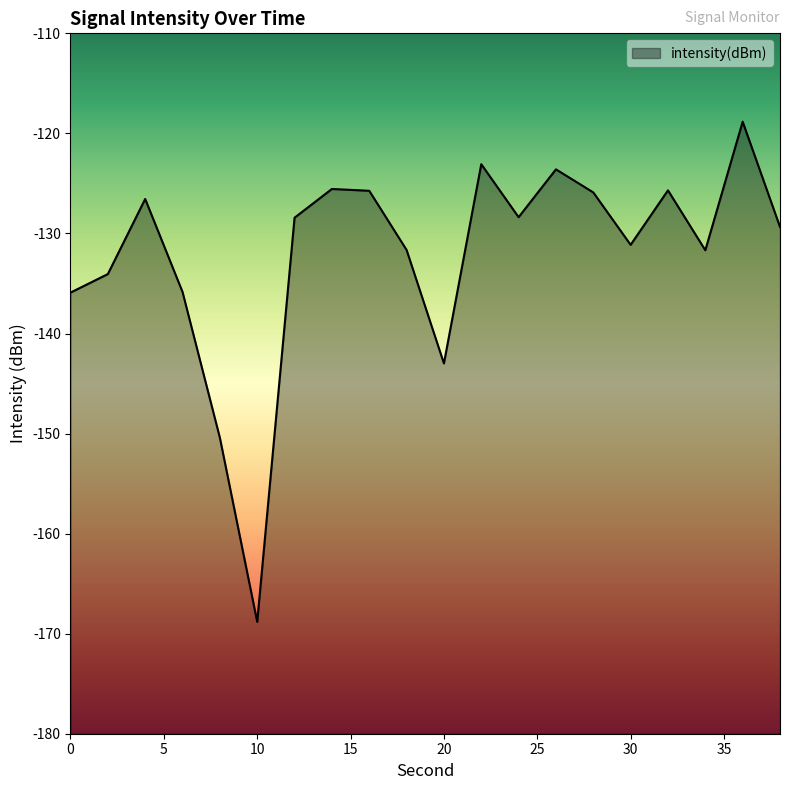

At which category does the chart reach its minimum across all series?

10